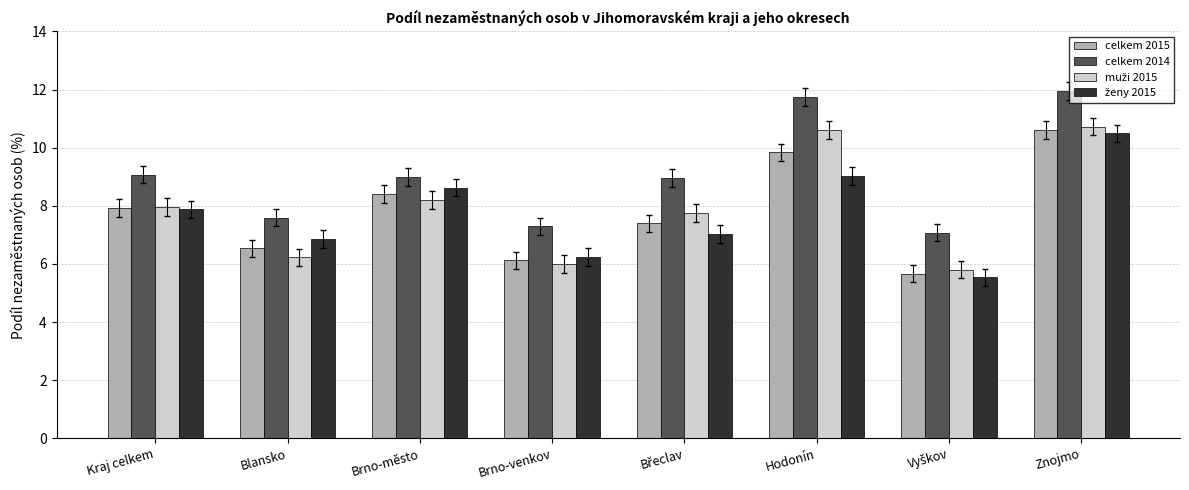

What is the difference between the highest and lowest values at Kraj celkem?

1.2